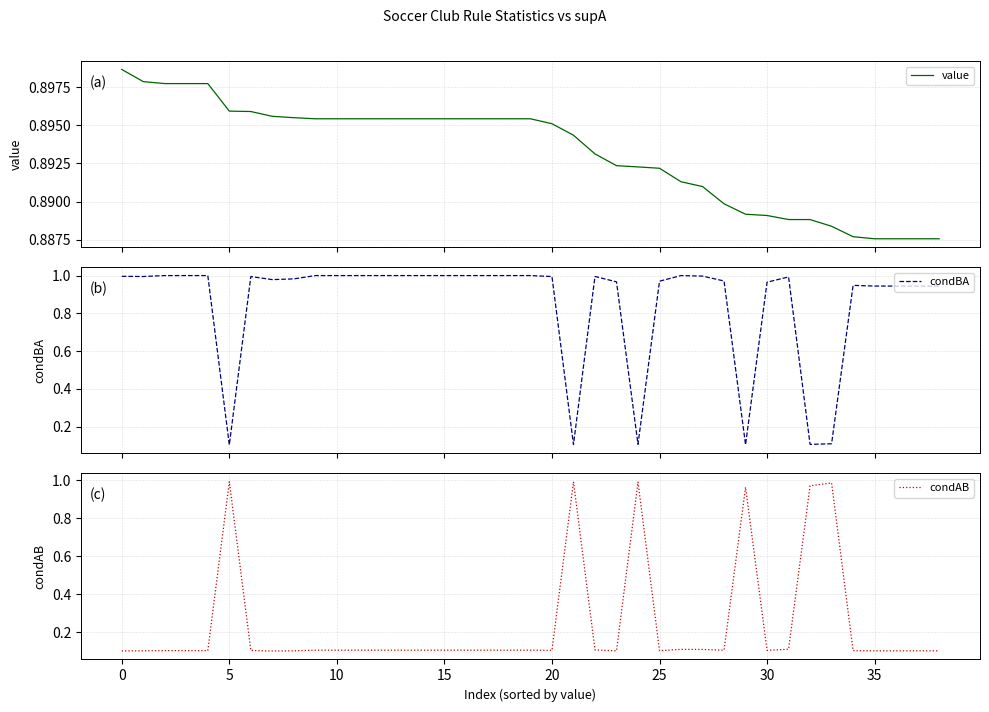

Which series ends up on top after the final intersection of condAB and condBA?

condBA